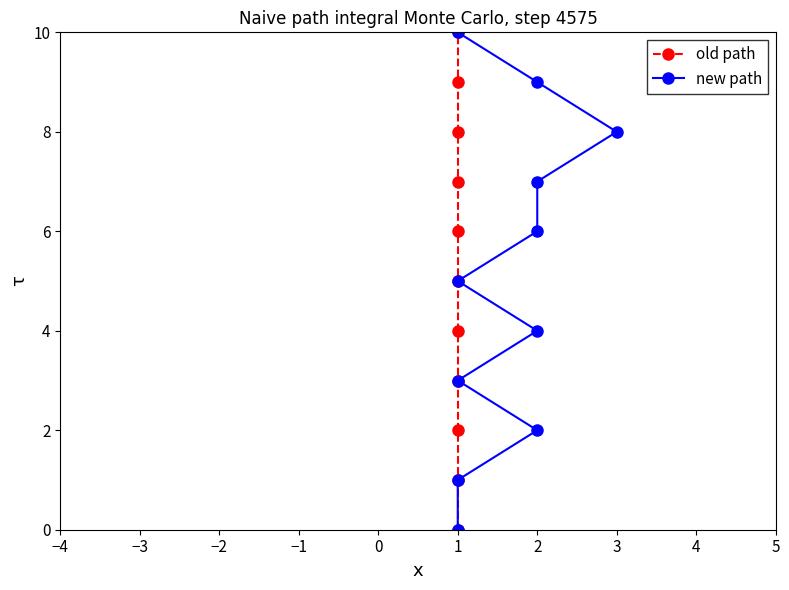

What are all the series names shown in the legend?

old path, new path